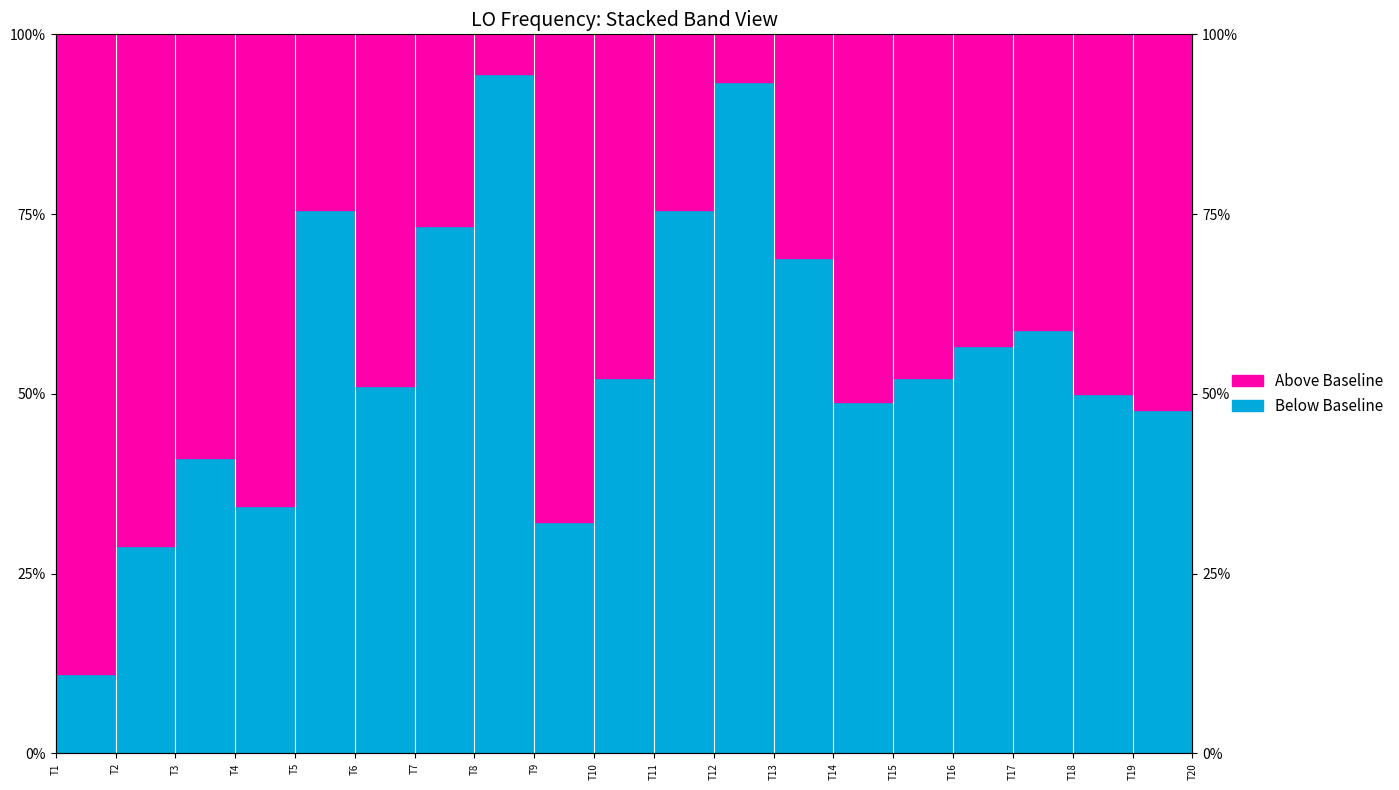

Where is the first local minimum for Not Baseline?

T4